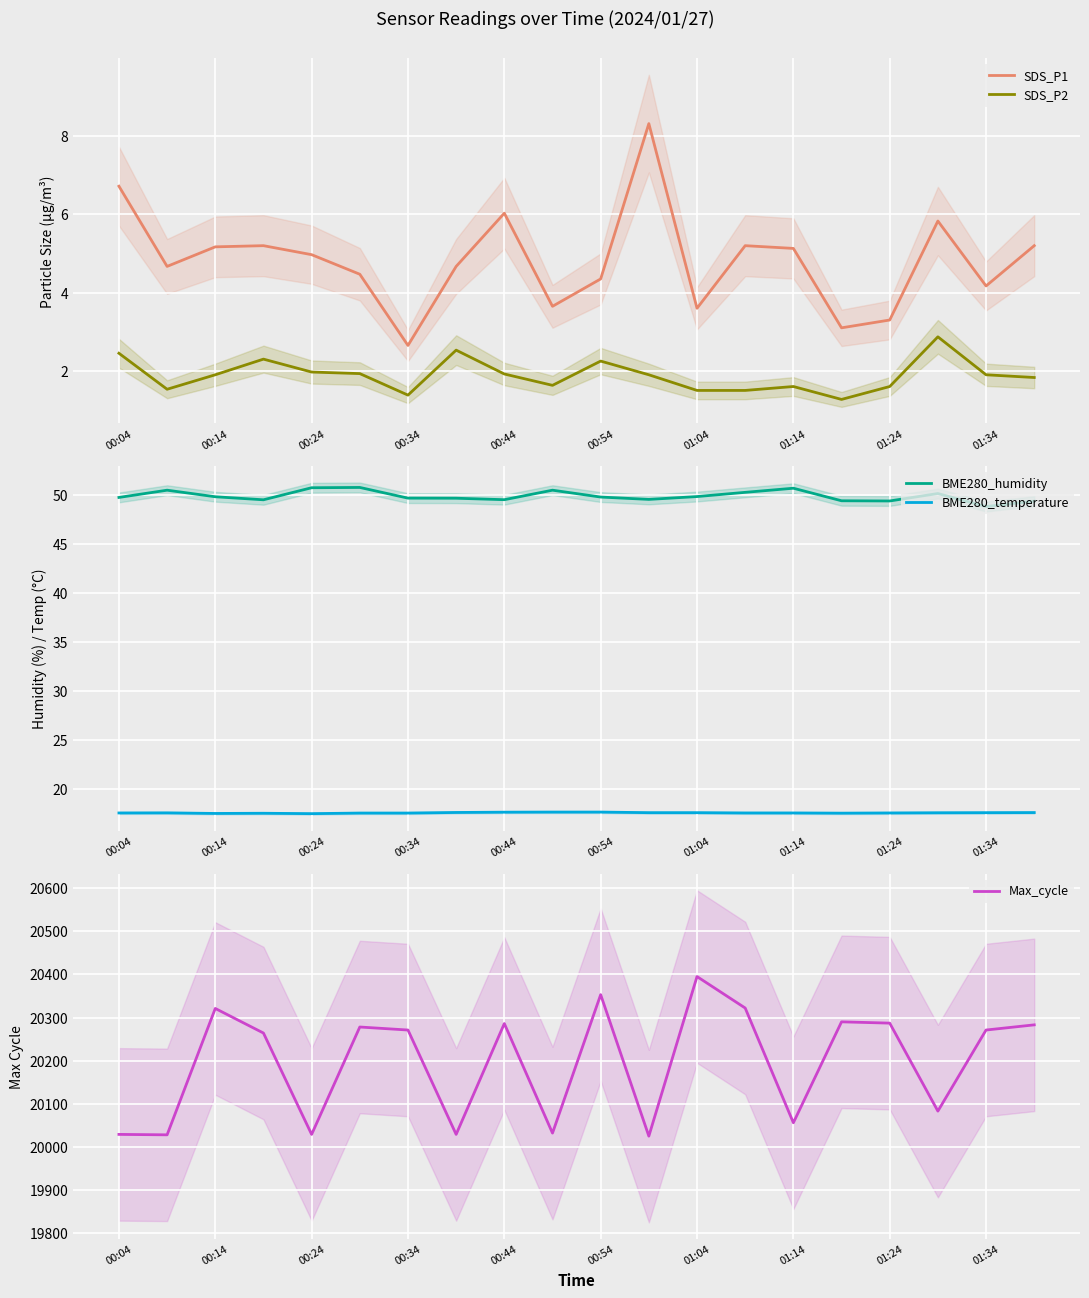

Reading right to left, transcribe all the data shown in this chart.

SDS_P1: 5.2	4.2	5.8	3.3	3.1	5.1	5.2	3.6	8.3	4.3	3.6	6.0	4.7	2.6	4.5	5.0	5.2	5.2	4.7	6.7
SDS_P2: 1.8	1.9	2.9	1.6	1.3	1.6	1.5	1.5	1.9	2.2	1.6	1.9	2.5	1.4	1.9	2.0	2.3	1.9	1.5	2.5
BME280_humidity: 49.4	48.8	50.1	49.4	49.4	50.7	50.3	49.8	49.5	49.8	50.5	49.5	49.7	49.7	50.8	50.7	49.5	49.8	50.5	49.7
BME280_temperature: 17.6	17.6	17.6	17.6	17.5	17.6	17.6	17.6	17.6	17.6	17.6	17.6	17.6	17.5	17.5	17.5	17.5	17.5	17.6	17.6
Max_cycle: 20283.0	20271.0	20083.0	20287.0	20290.0	20056.0	20322.0	20395.0	20025.0	20353.0	20032.0	20286.0	20029.0	20271.0	20278.0	20029.0	20264.0	20321.0	20028.0	20029.0